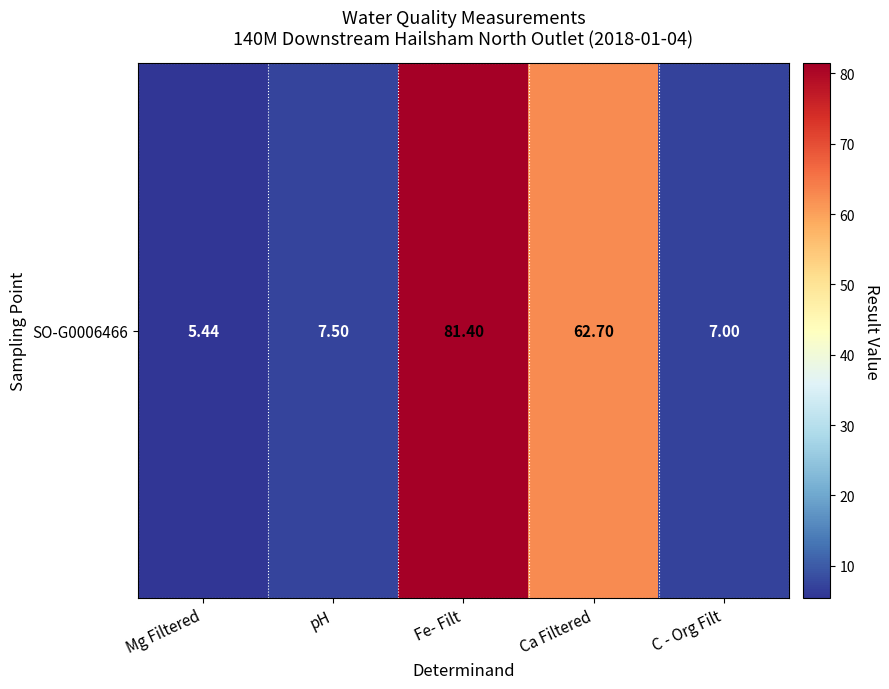

Rank the categories by value from highest to lowest.

Fe- Filt, Ca Filtered, pH, C - Org Filt, Mg Filtered